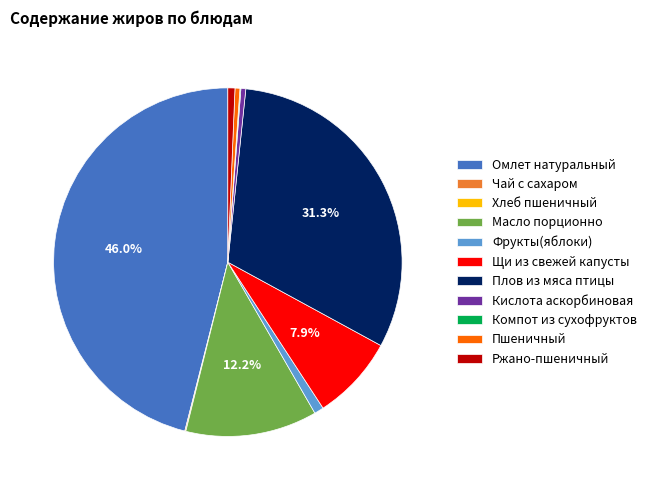

To the nearest percent, what portion does Щи из свежей капусты represent?

8%